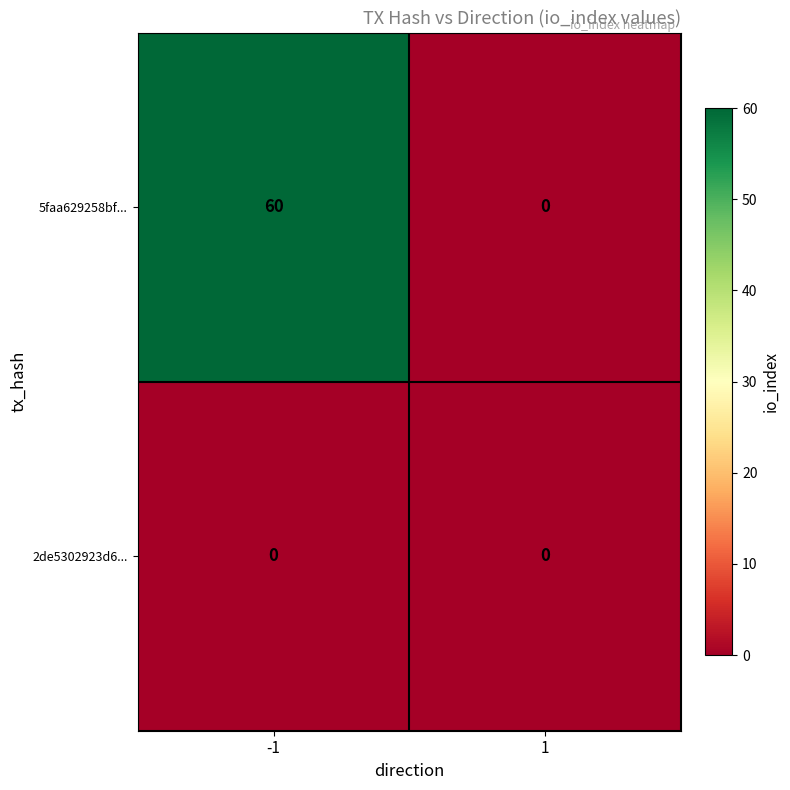

Which label corresponds to the largest value in the chart?

-1